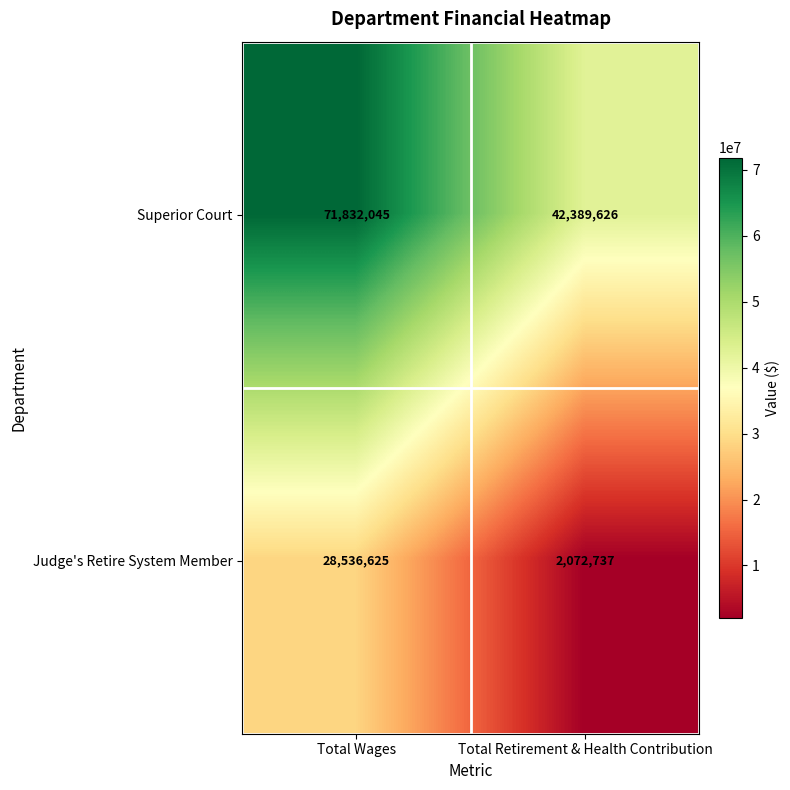

Reading right to left, transcribe all the data shown in this chart.

Superior Court: Total Retirement & Health Contribution=42389626	Total Wages=71832045
Judge's Retire System Member: Total Retirement & Health Contribution=2072737	Total Wages=28536625